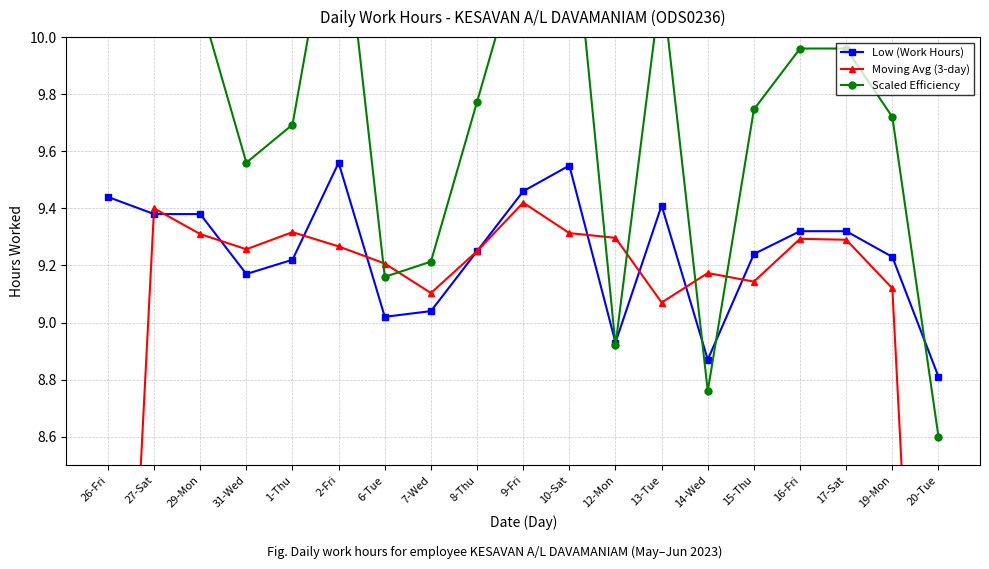

Reading left to right, transcribe all the data shown in this chart.

Low (Work Hours): 26-Fri=9.4	27-Sat=9.4	29-Mon=9.4	31-Wed=9.2	1-Thu=9.2	2-Fri=9.6	6-Tue=9.0	7-Wed=9.0	8-Thu=9.2	9-Fri=9.5	10-Sat=9.6	12-Mon=8.9	13-Tue=9.4	14-Wed=8.9	15-Thu=9.2	16-Fri=9.3	17-Sat=9.3	19-Mon=9.2	20-Tue=8.8
Moving Avg (3-day): 26-Fri=6.3	27-Sat=9.4	29-Mon=9.3	31-Wed=9.3	1-Thu=9.3	2-Fri=9.3	6-Tue=9.2	7-Wed=9.1	8-Thu=9.2	9-Fri=9.4	10-Sat=9.3	12-Mon=9.3	13-Tue=9.1	14-Wed=9.2	15-Thu=9.1	16-Fri=9.3	17-Sat=9.3	19-Mon=9.1	20-Tue=6.0
Scaled Efficiency: 26-Fri=10.3	27-Sat=10.1	29-Mon=10.1	31-Wed=9.6	1-Thu=9.7	2-Fri=10.6	6-Tue=9.2	7-Wed=9.2	8-Thu=9.8	9-Fri=10.3	10-Sat=10.6	12-Mon=8.9	13-Tue=10.2	14-Wed=8.8	15-Thu=9.7	16-Fri=10.0	17-Sat=10.0	19-Mon=9.7	20-Tue=8.6